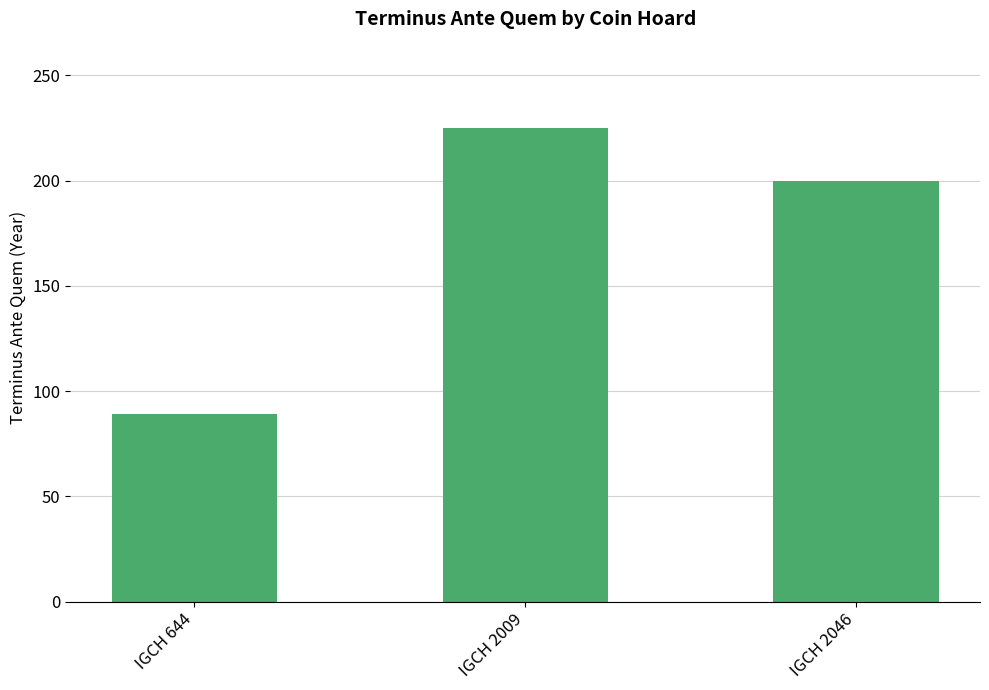

List the labels in order of value, smallest first.

IGCH 644, IGCH 2046, IGCH 2009